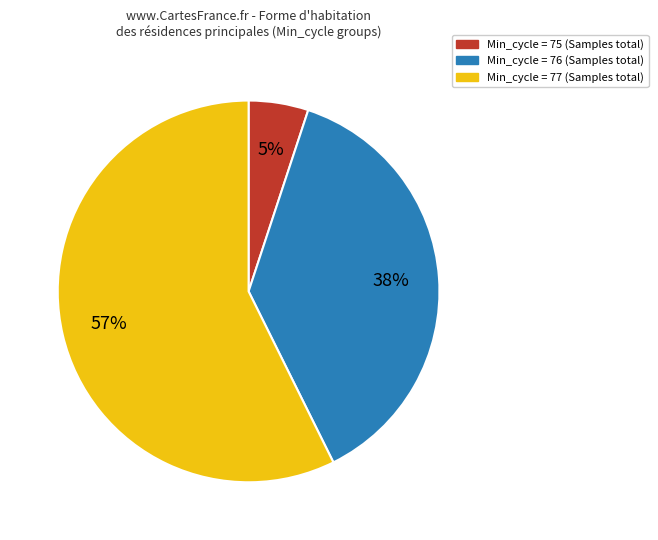

Is there any slice that represents more than half of the pie?

Yes